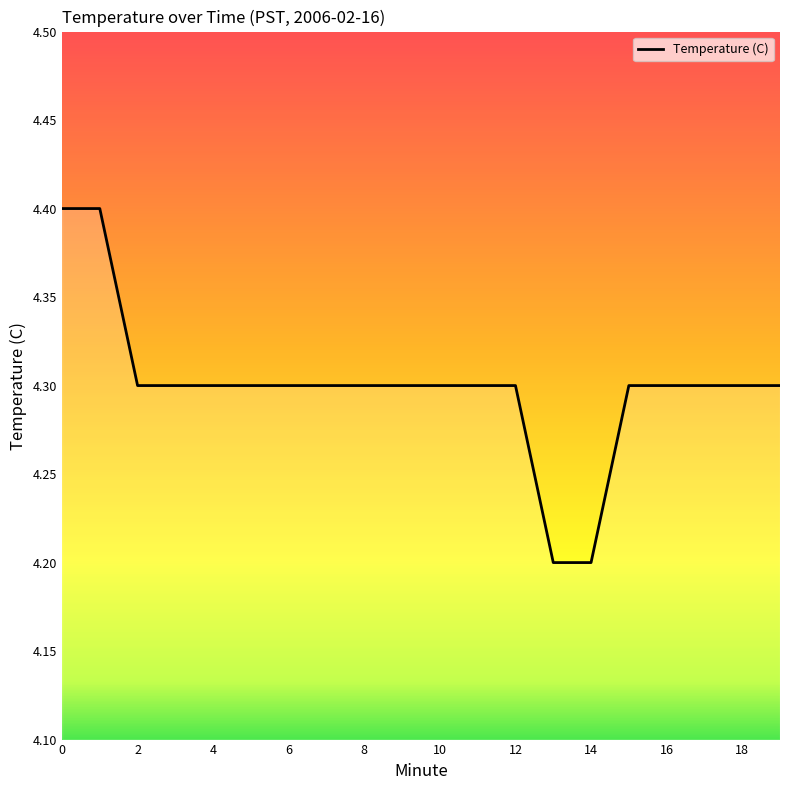

What is the minimum value shown in the chart?

4.2